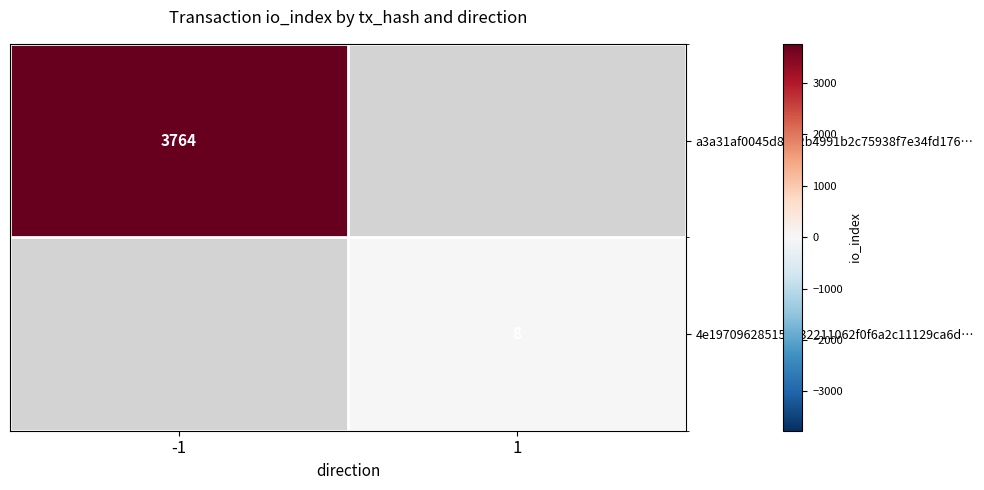

True or false: a3a31af0045d8892b4991b2c75938f7e34fd176… has a value of 3764 at -1.

True